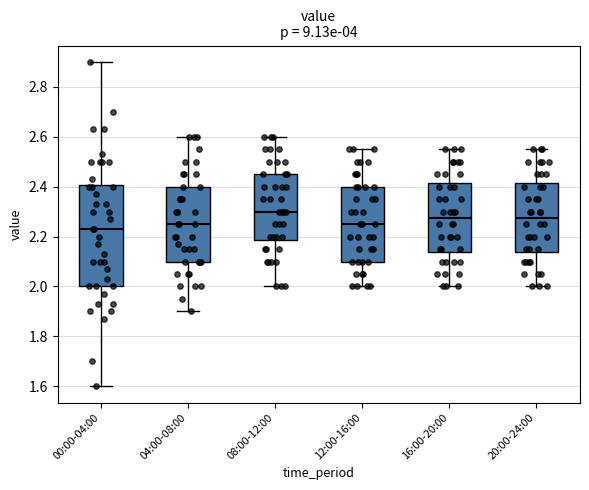

Reading left to right, transcribe this box plot: for each box, give where its median line is, the range the box spans, and where its two whiskers end, as read against the y-axis. The values are not printed on the chart, so give them approximately, as read against the axis.

00:00-04:00: median 2.24, box 2.00 to 2.40, whiskers 1.60 to 2.90
04:00-08:00: median 2.26, box 2.10 to 2.40, whiskers 1.90 to 2.60
08:00-12:00: median 2.30, box 2.18 to 2.46, whiskers 2.00 to 2.60
12:00-16:00: median 2.26, box 2.10 to 2.40, whiskers 2.00 to 2.56
16:00-20:00: median 2.28, box 2.14 to 2.42, whiskers 2.00 to 2.56
20:00-24:00: median 2.28, box 2.14 to 2.42, whiskers 2.00 to 2.56